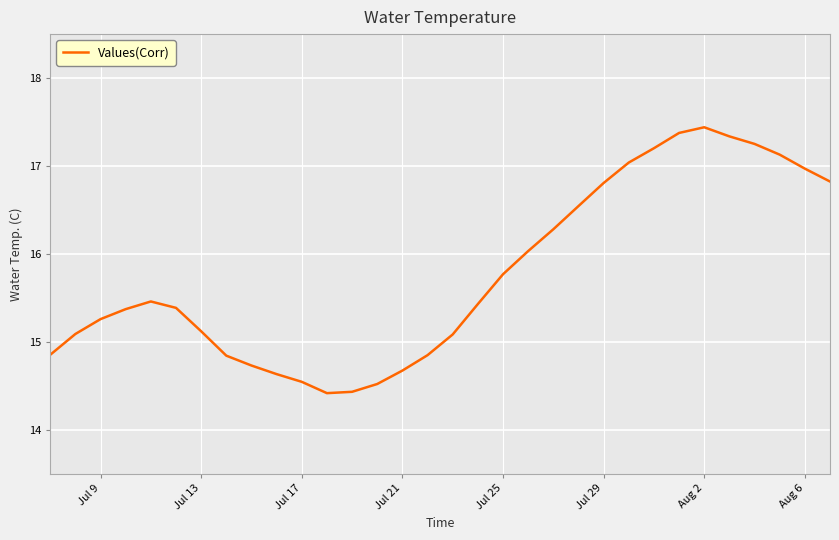

What is the greatest value displayed?

17.4